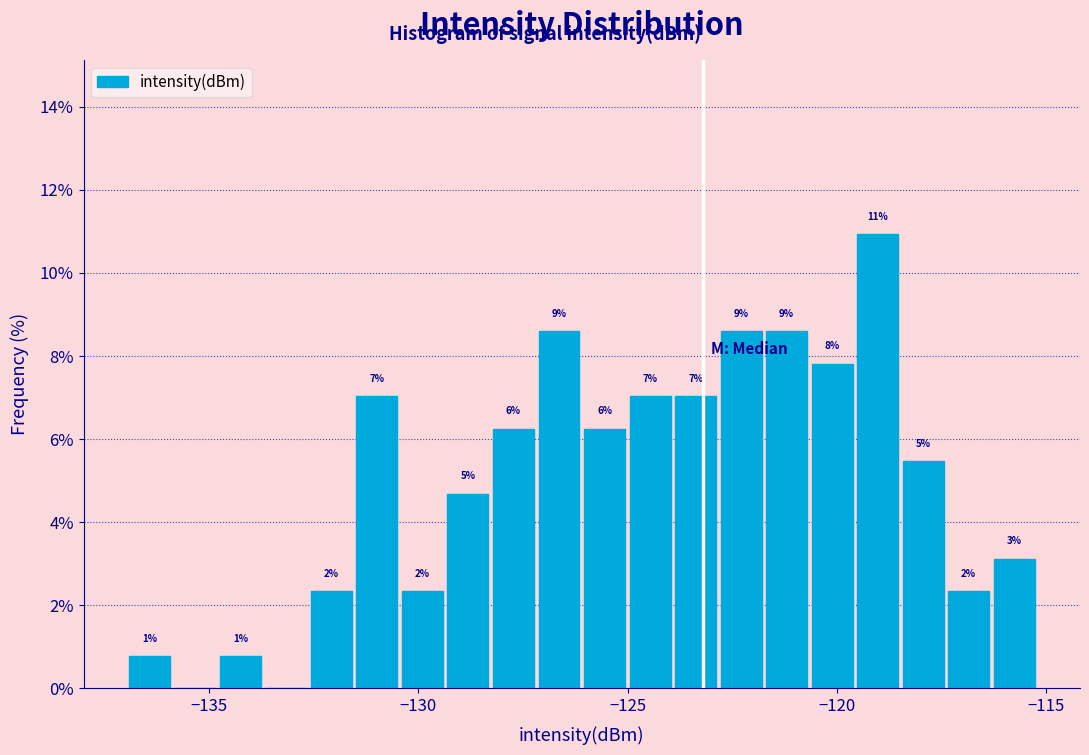

Around what value on the x-axis is the tallest bar? Give the approximate position of its centre, as read against the axis.

-119.0